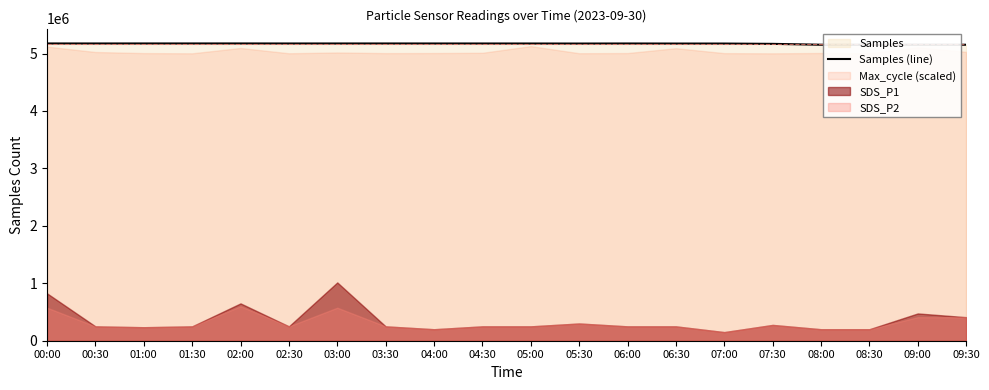

Where does the data first go above 5174709?

00:00